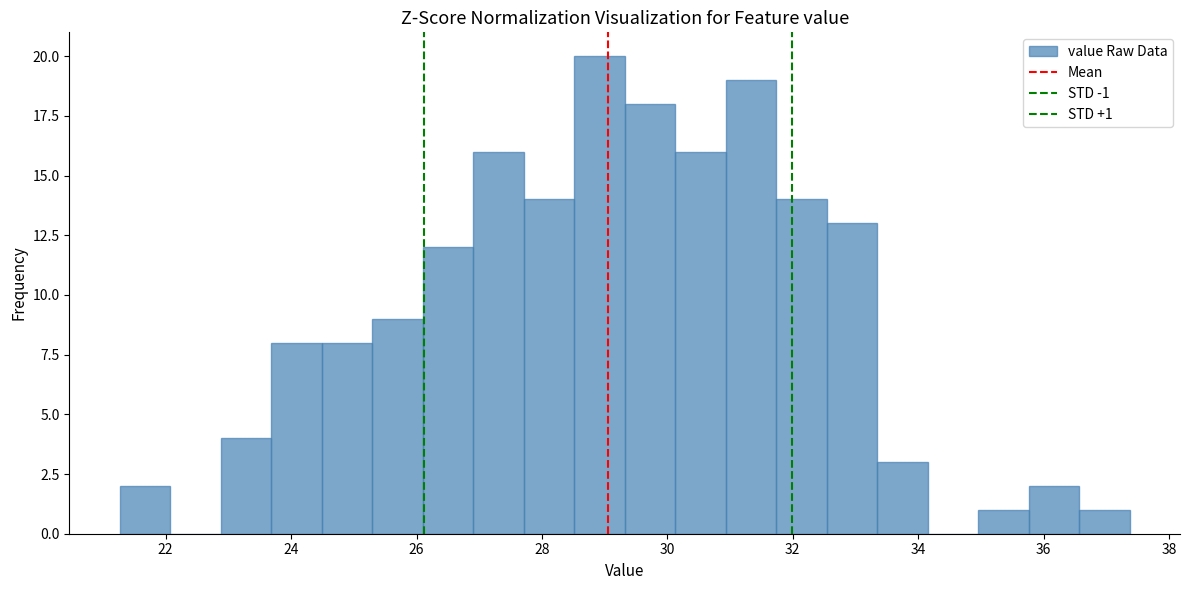

Over which range of the x-axis is the bar tallest?

28.6 to 29.4